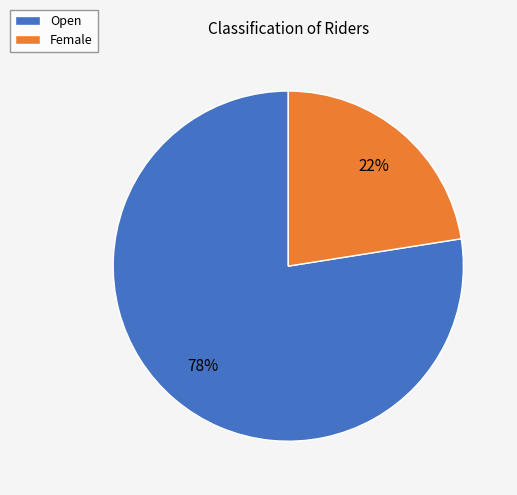

Approximately how many times larger is the value at Female compared to Open?

0.3